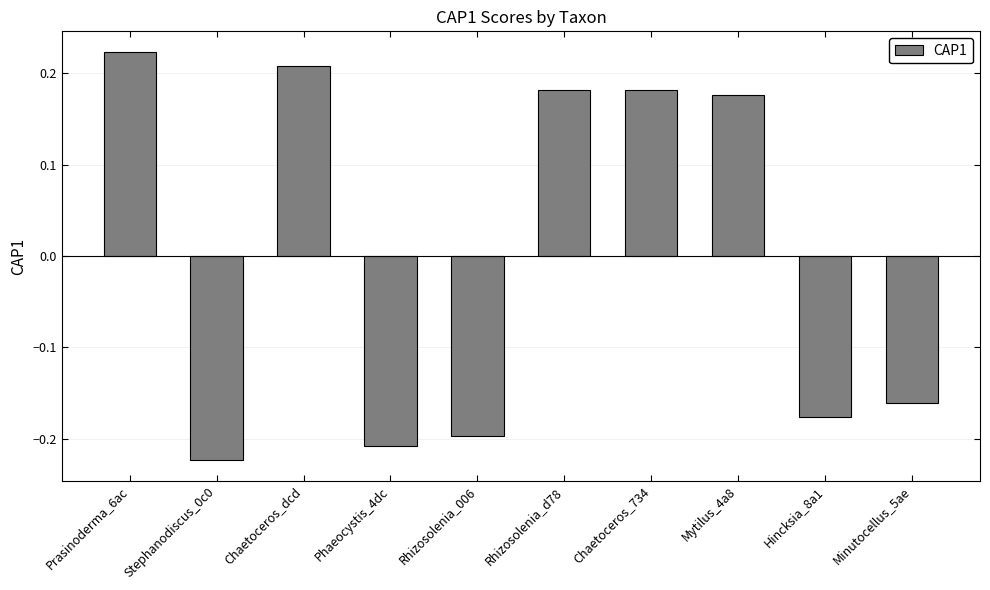

What is the label of the 3rd bar from the left?

Chaetoceros_dcd